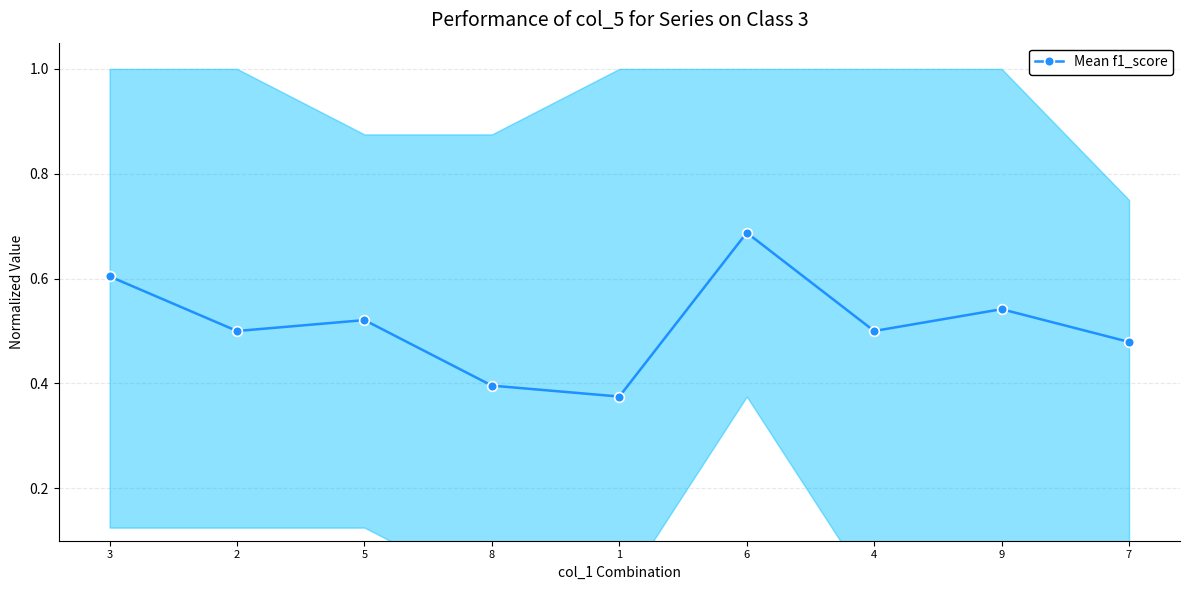

At which category does the data reach its first local valley?

2